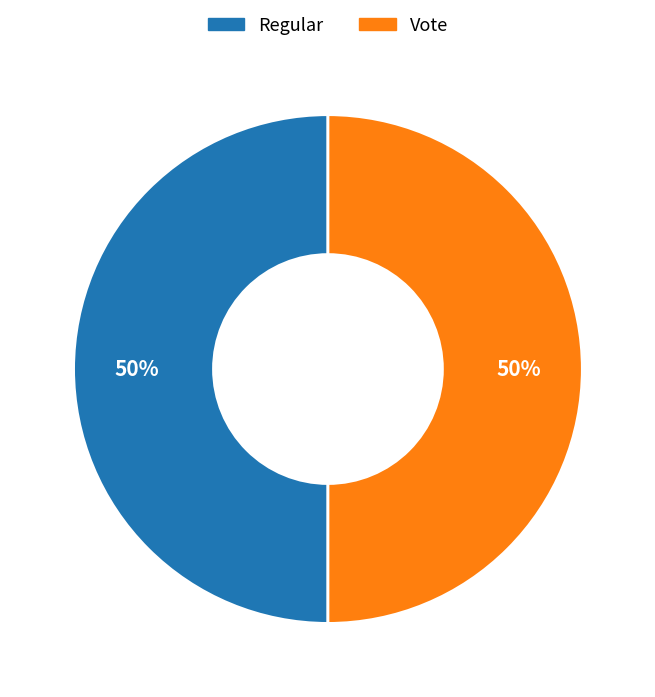

To the nearest percent, what is the average slice percentage?

50%